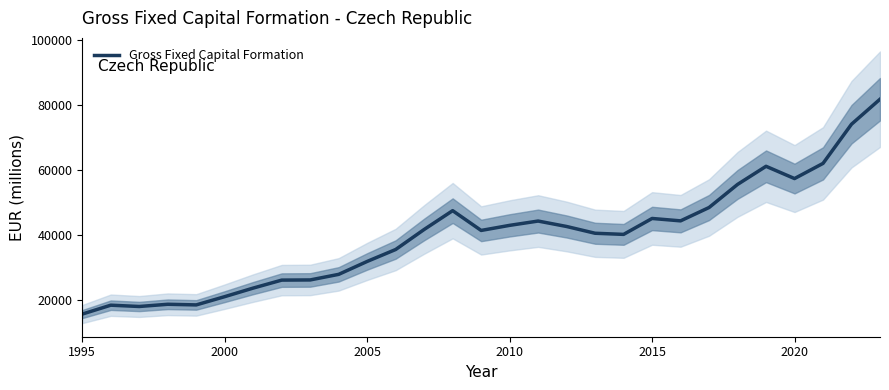

How many interior local valleys (lower than both neighbors) does the data have?

6